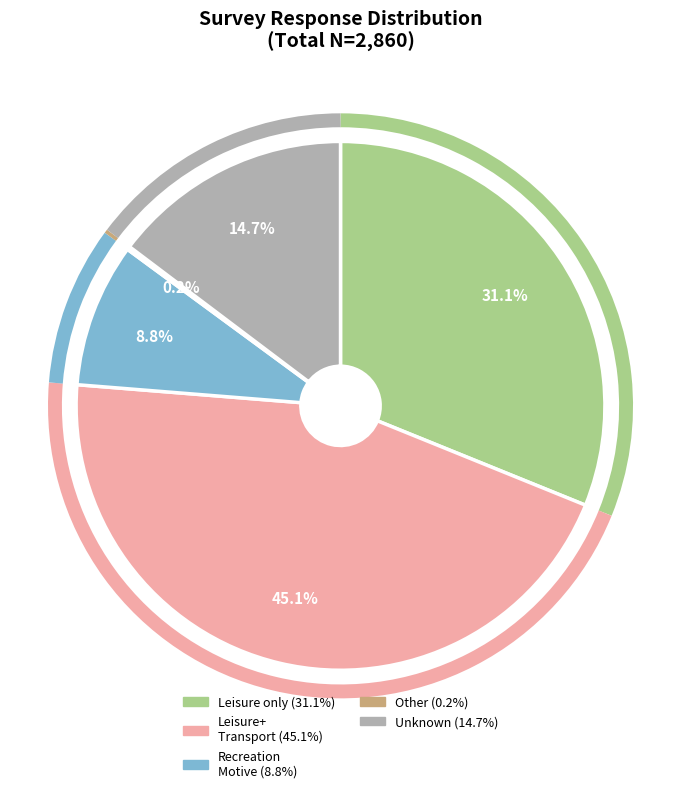

Is there any slice that represents more than half of the pie?

No